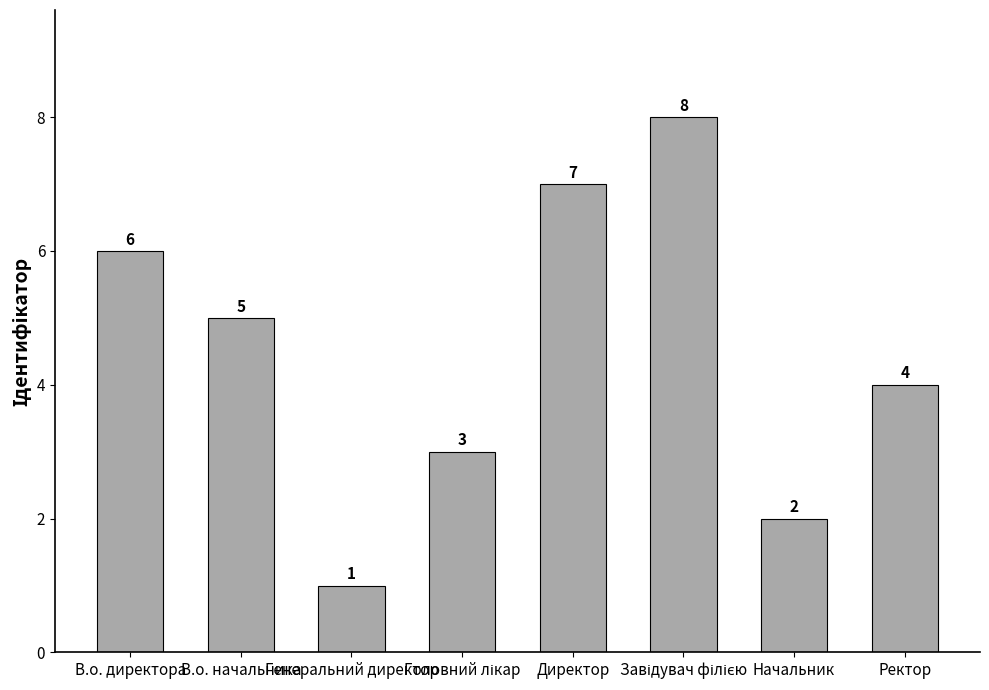

What is the maximum value shown in the chart?

8